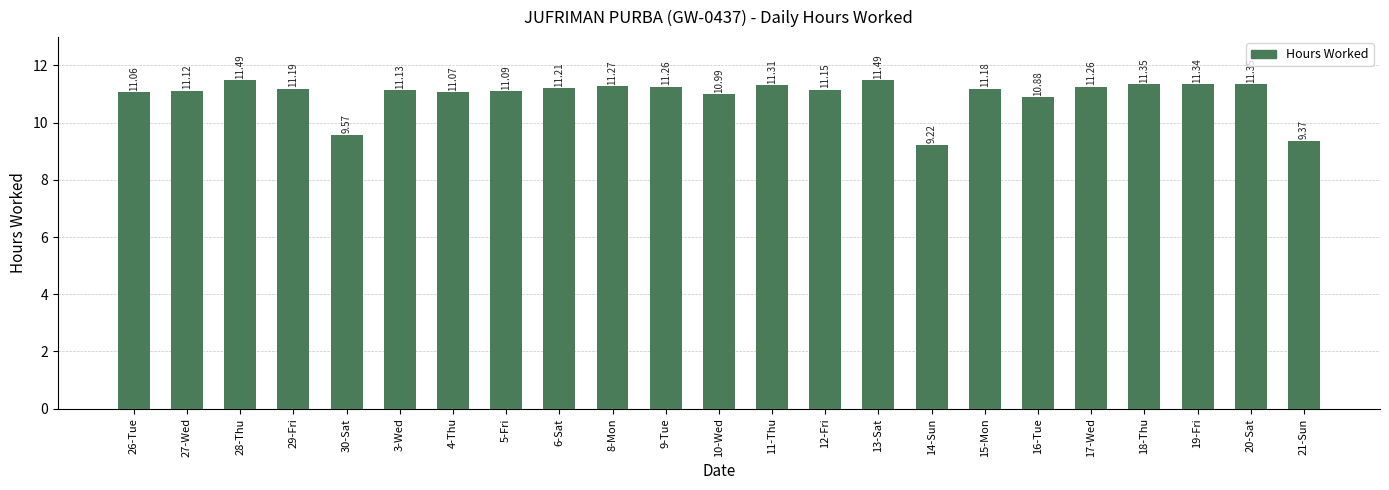

What is the difference between the values at 18-Thu and 30-Sat?

1.8